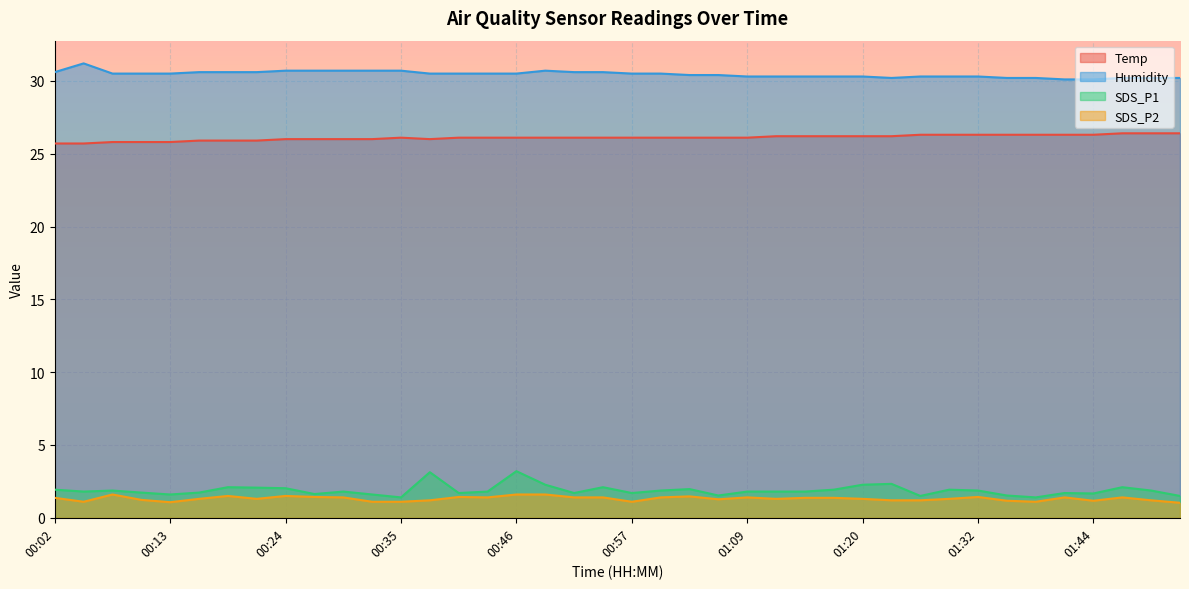

What is the total value across all series at 01:20?

60.1